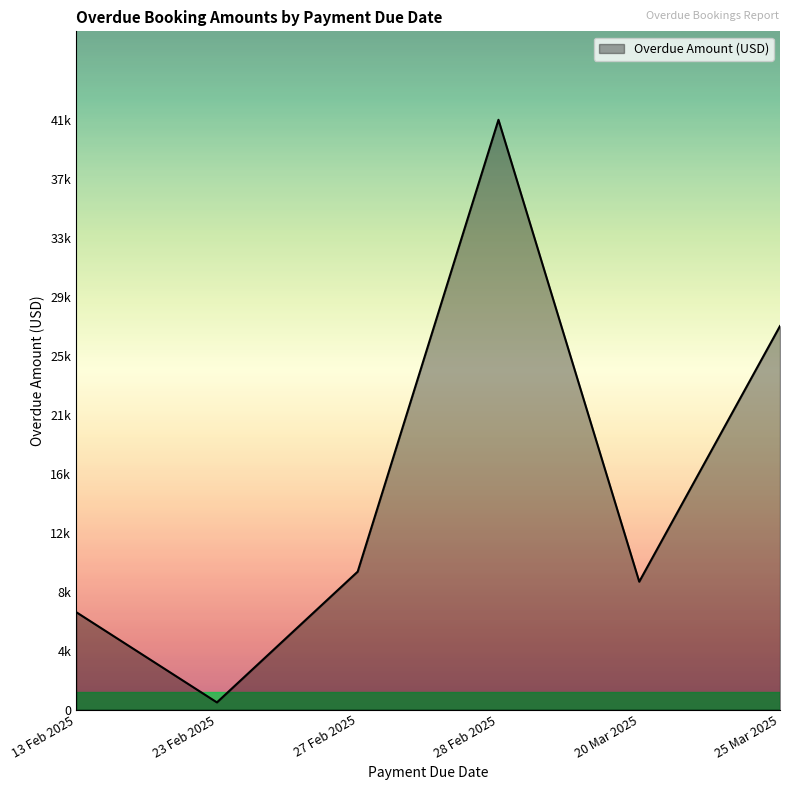

Which category has the highest value across all series?

28 Feb 2025